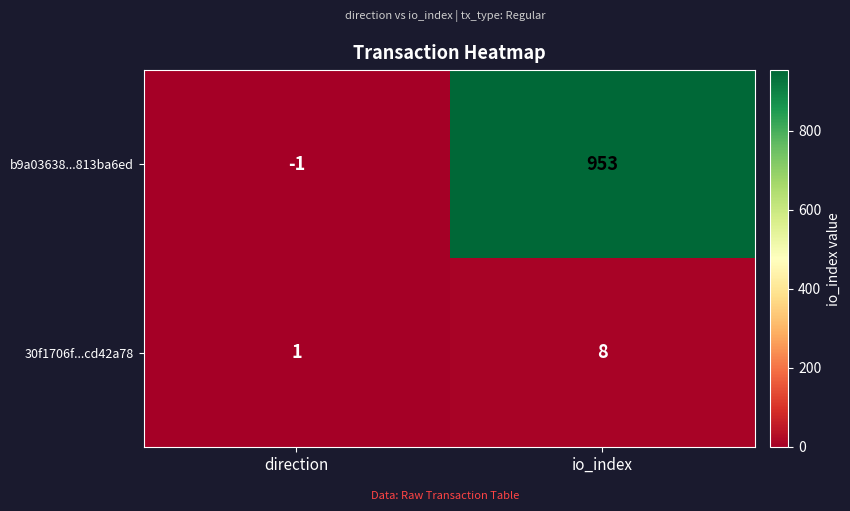

Which category has the highest value across all series?

io_index